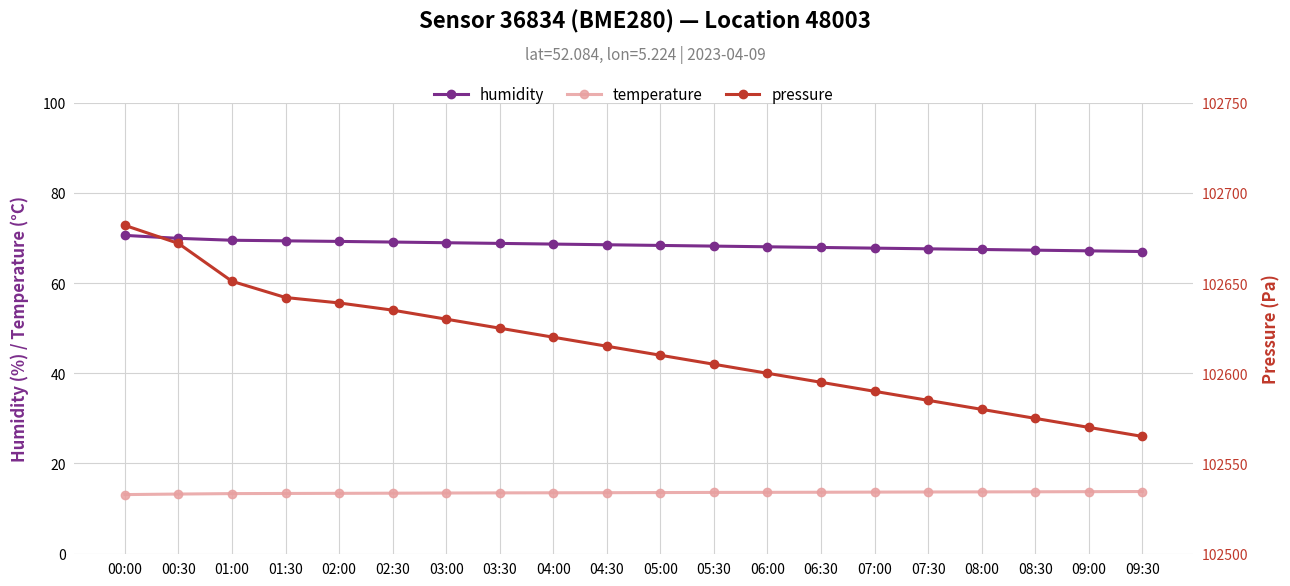

The temperature series shows 21.3 at 05:30. True or false?

False